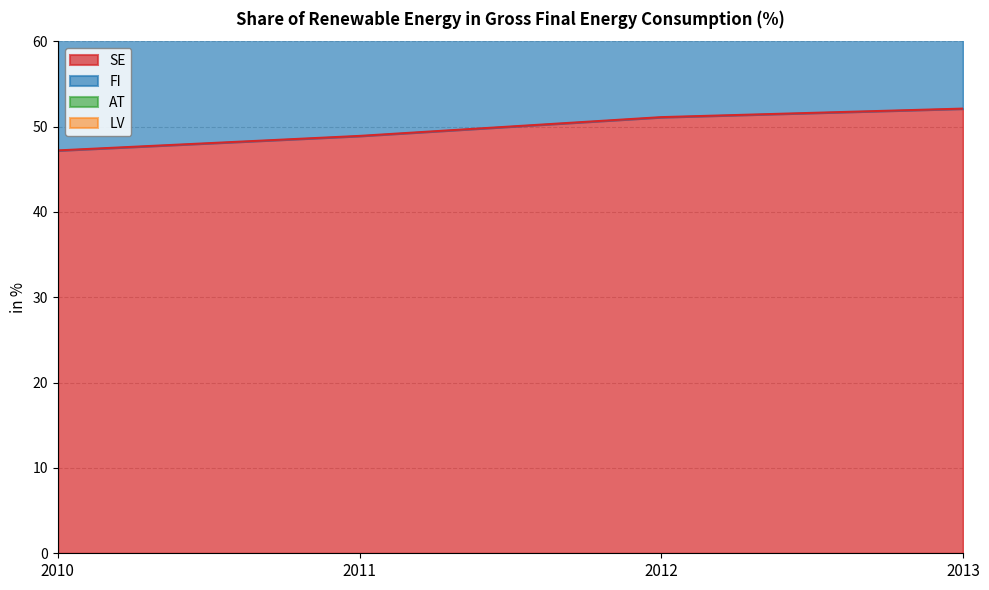

Reading left to right, transcribe all the data shown in this chart.

SE: 2010=47.2	2011=48.9	2012=51.1	2013=52.1
AT: 2010=110.5	2011=112.7	2012=117.7	2013=121.5
LV: 2010=140.9	2011=146.2	2012=153.5	2013=158.6